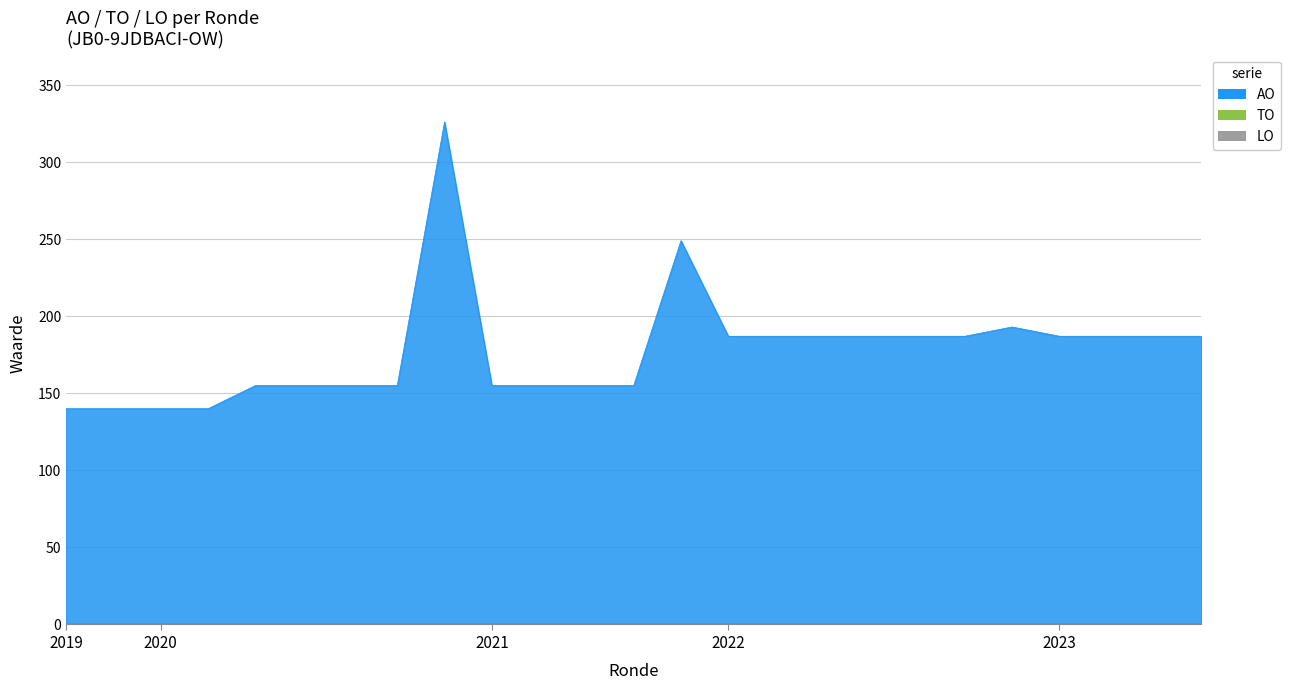

What is the value of the AO point at the 21st from the left?

193